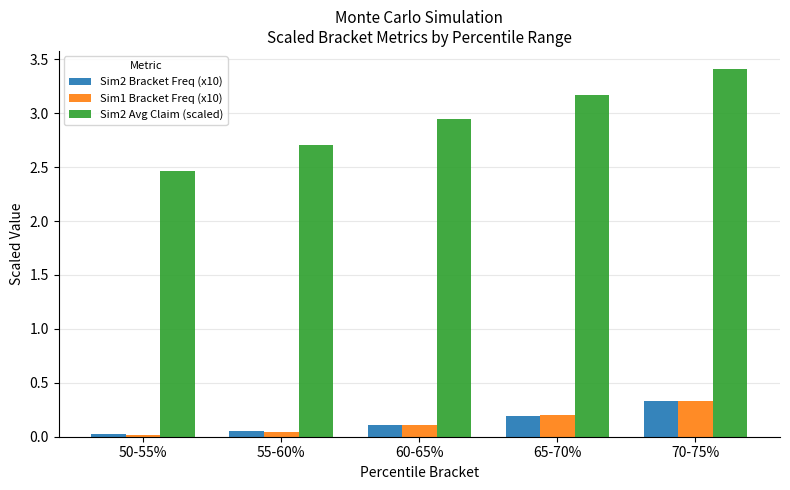

Which series changed the most between 55-60% and 60-65%?

Sim2 Avg Claim (scaled)